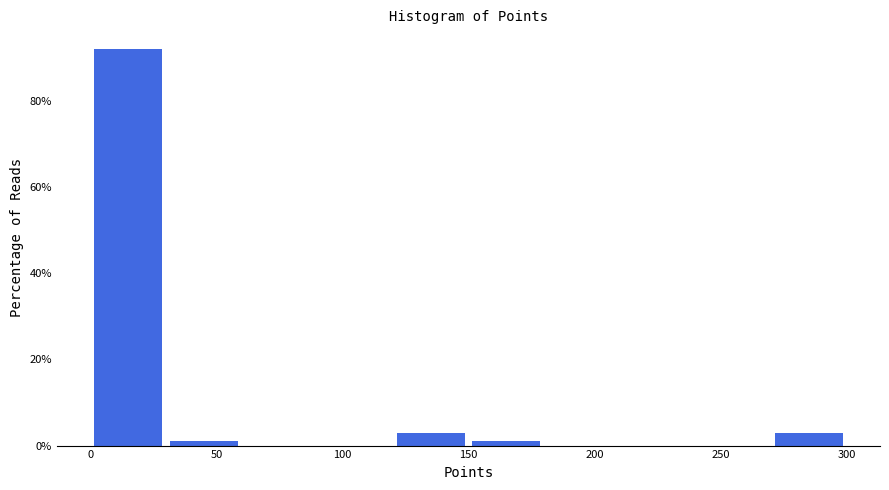

How tall is the bar that spans 270 to 300 on the x-axis? The values are not printed on the chart, so give them approximately, as read against the axis.

4